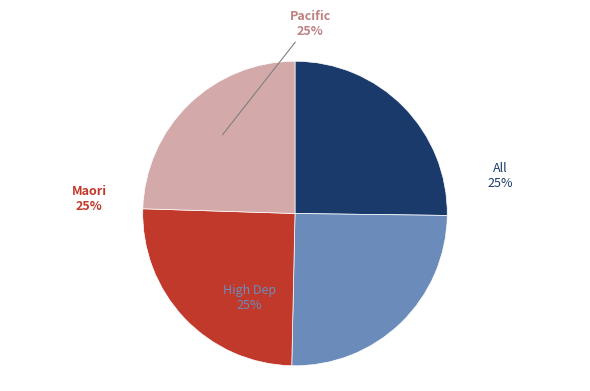

To the nearest percent, what percentage of the pie is Maori?

25%